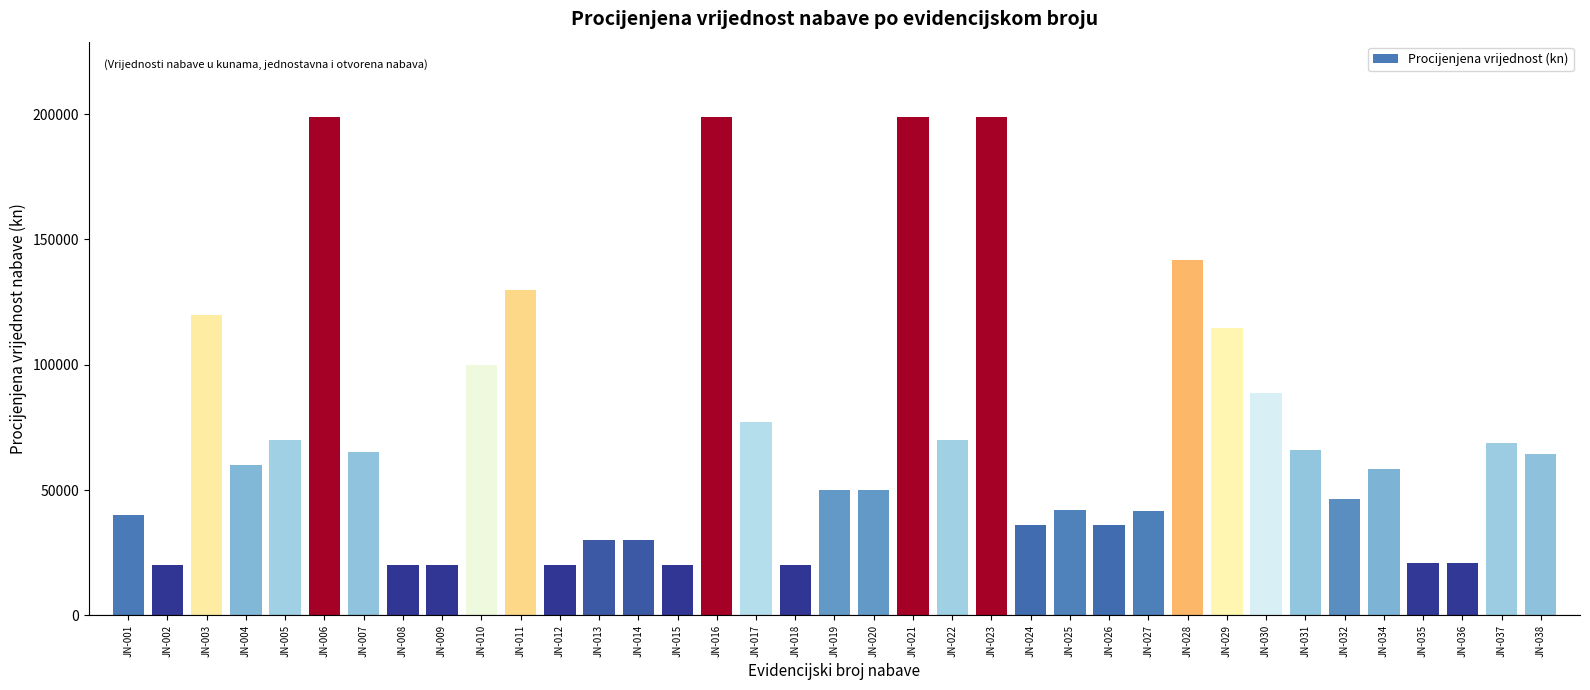

At which label is the value closest to 109500?

JN-029